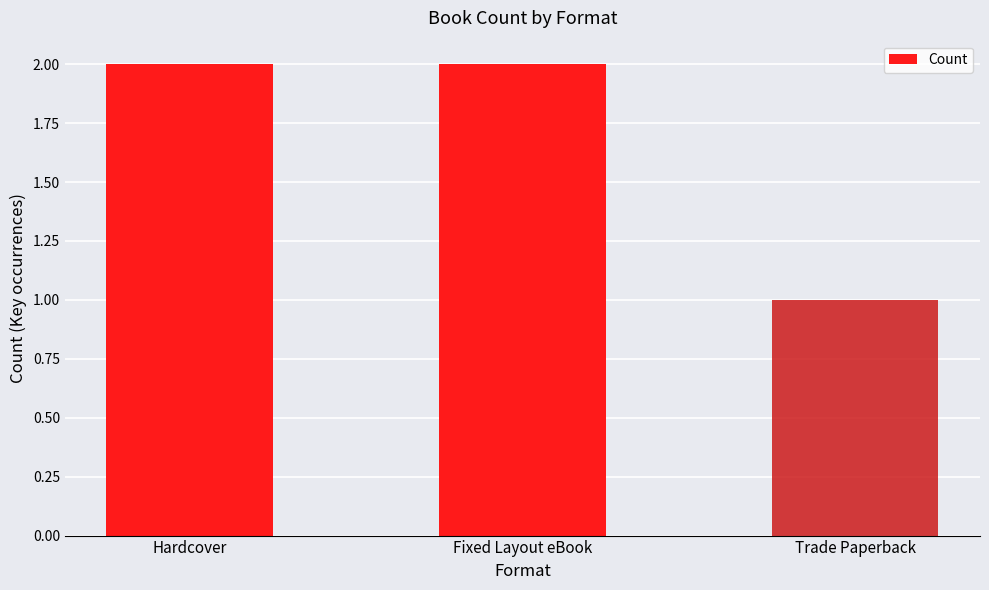

What is the value of the 2nd bar from the left?

2